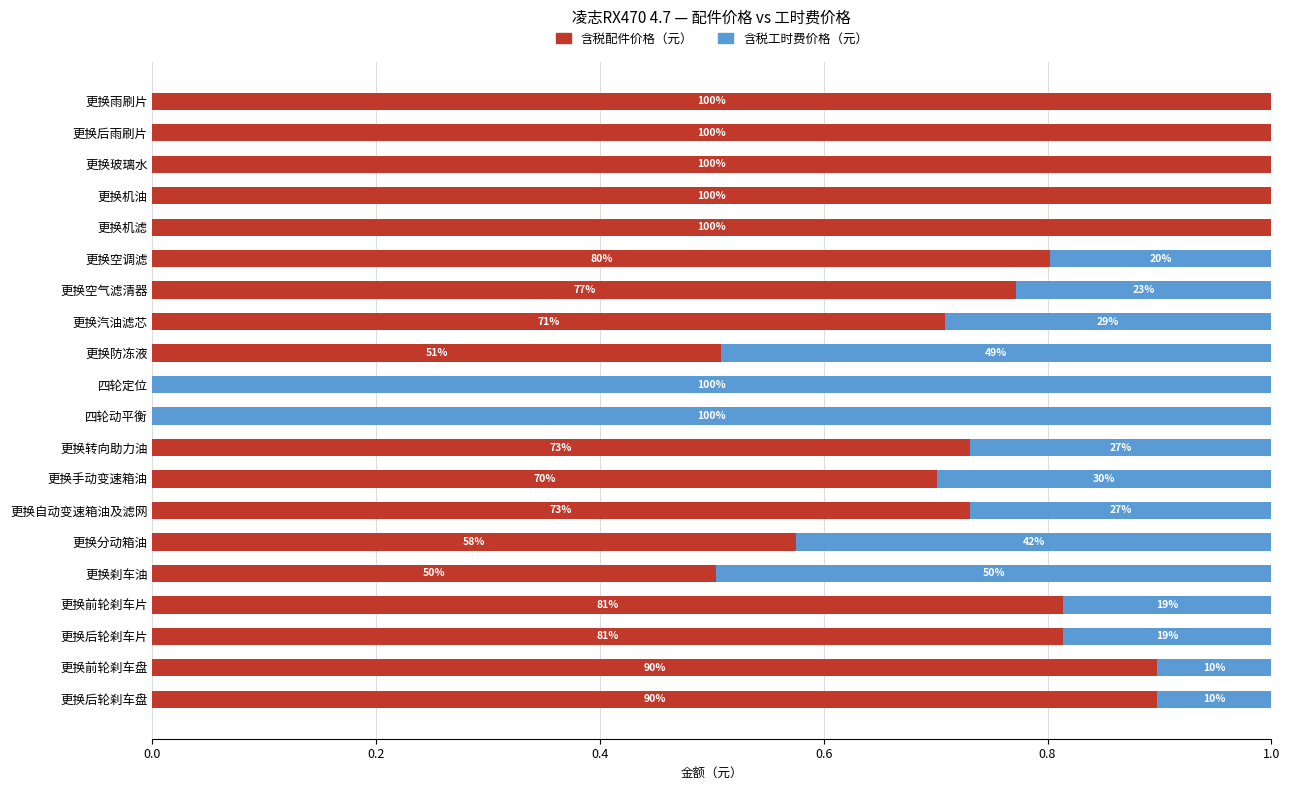

What is the difference between the second highest and minimum values in the 含税配件价格（元） series?

1.0